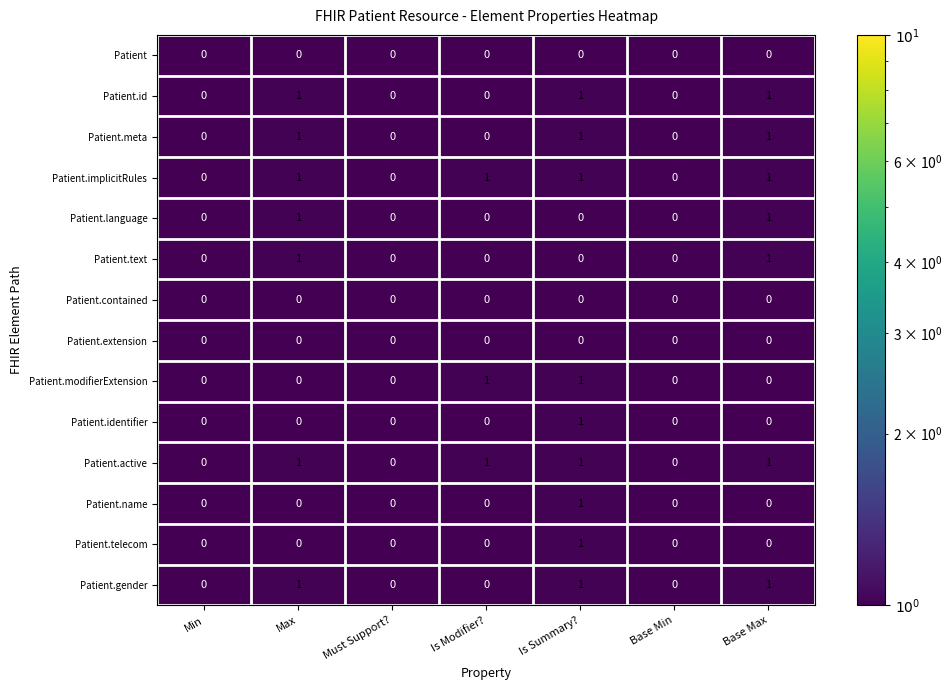

What is the total value across all series at Min?

0